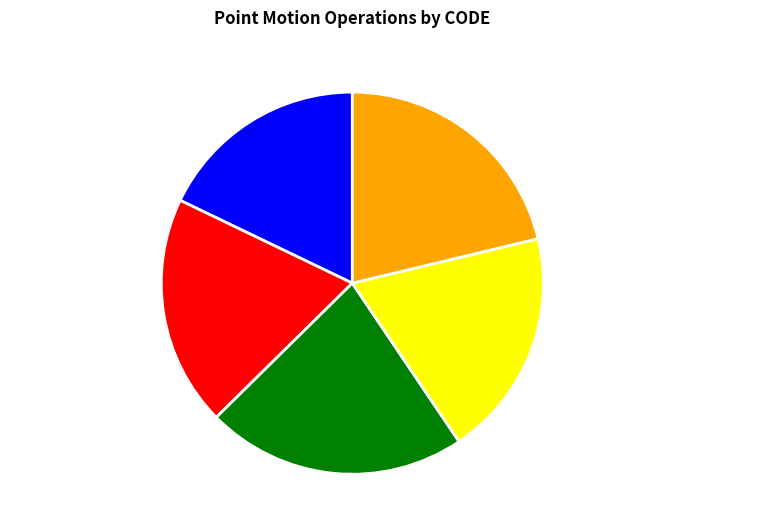

Do Canada velocity grid v8 and New Caledonia velocity model 2015 together represent more than half of the pie?

No